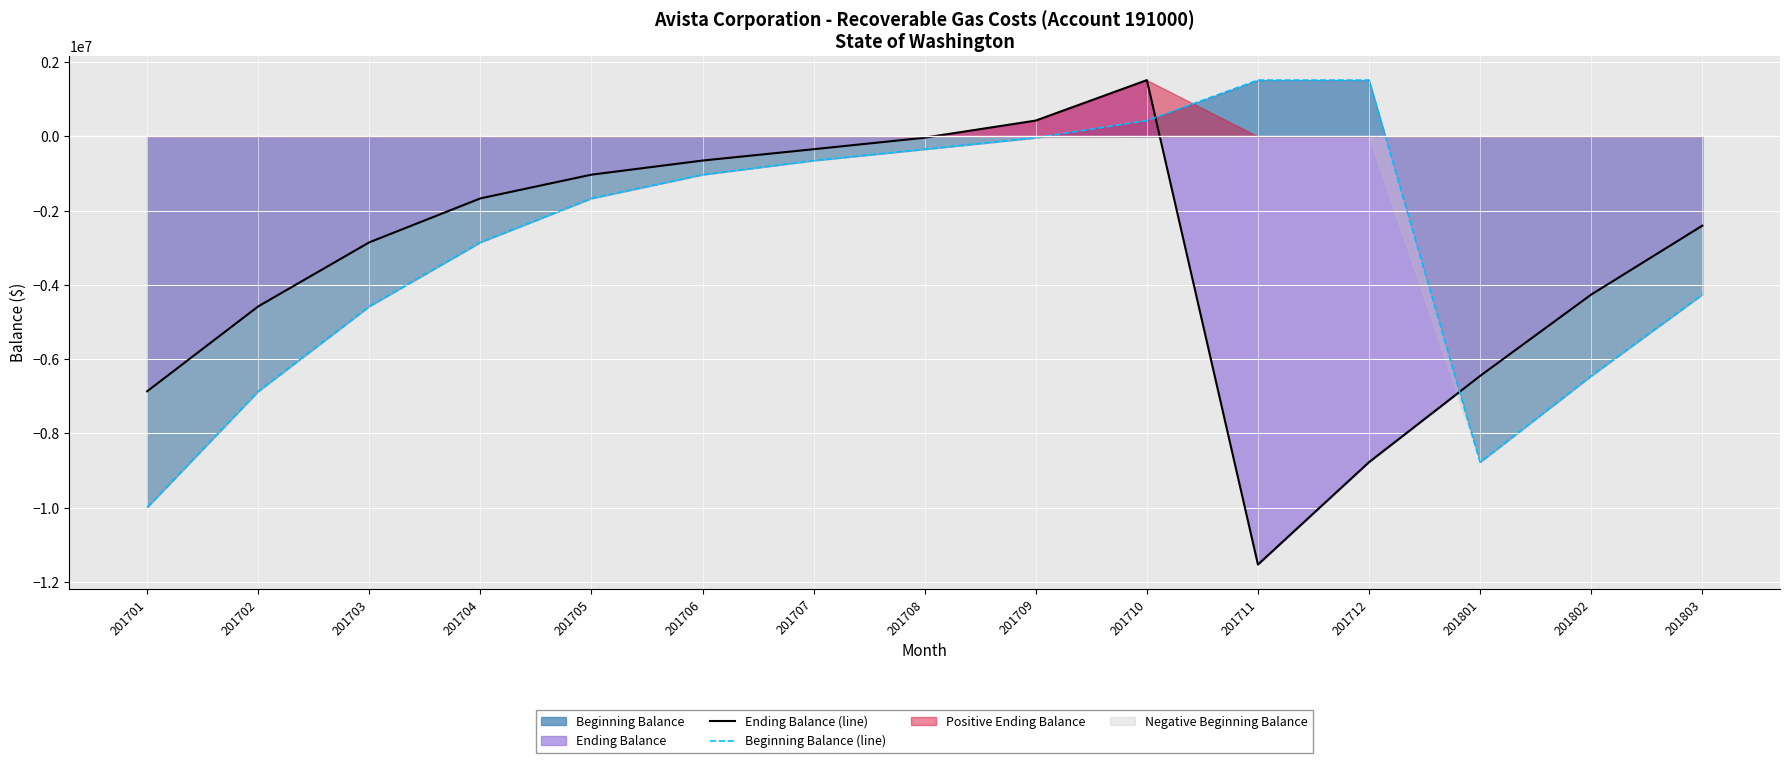

Where is Beginning Balance (line) nearest to the value -4235738?

201803